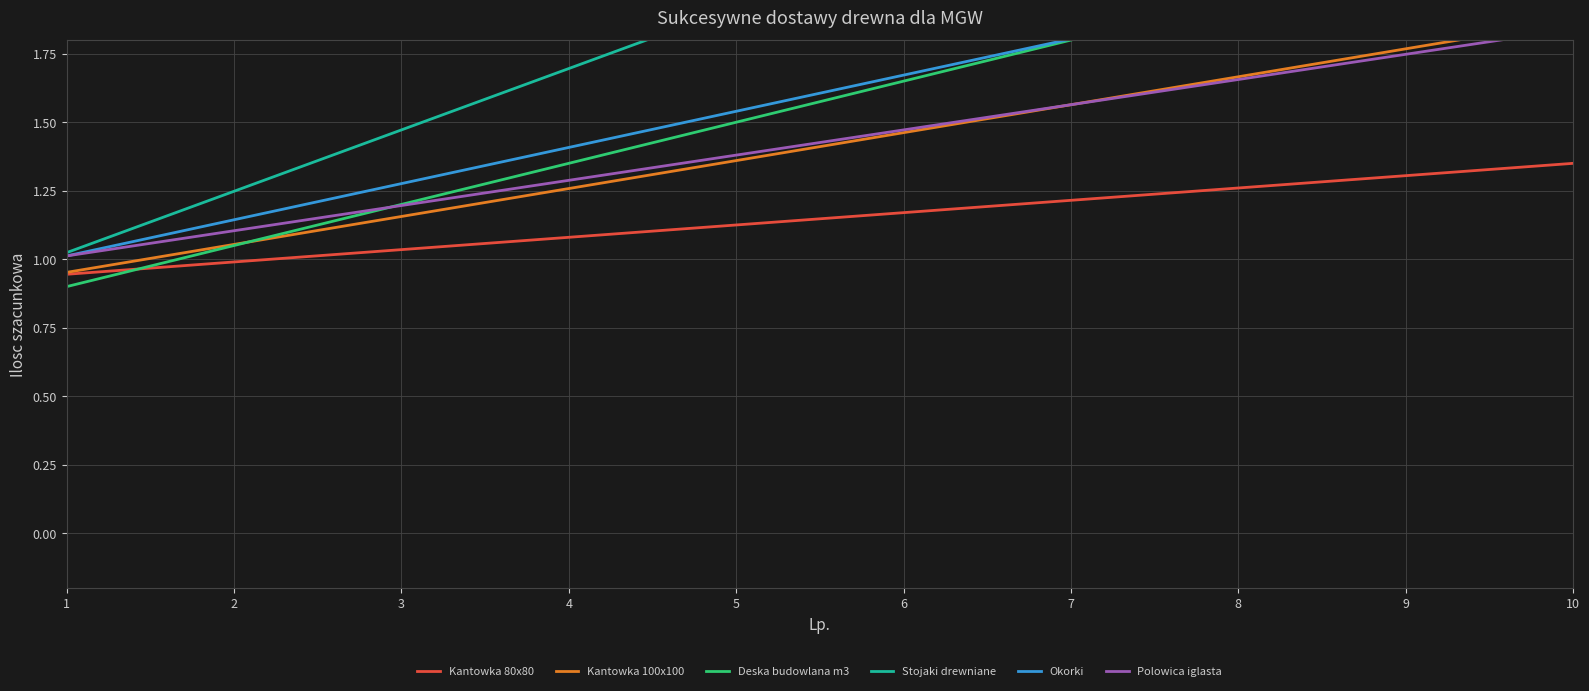

True or false: Kantowka 80x80 and Okorki cross at least once.

False